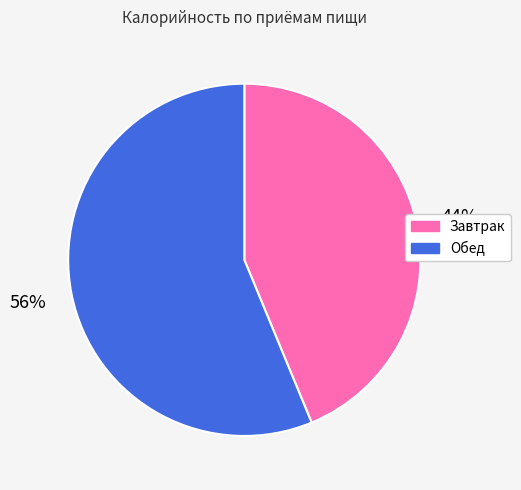

Combined, do Завтрак and Обед account for over 50%?

Yes